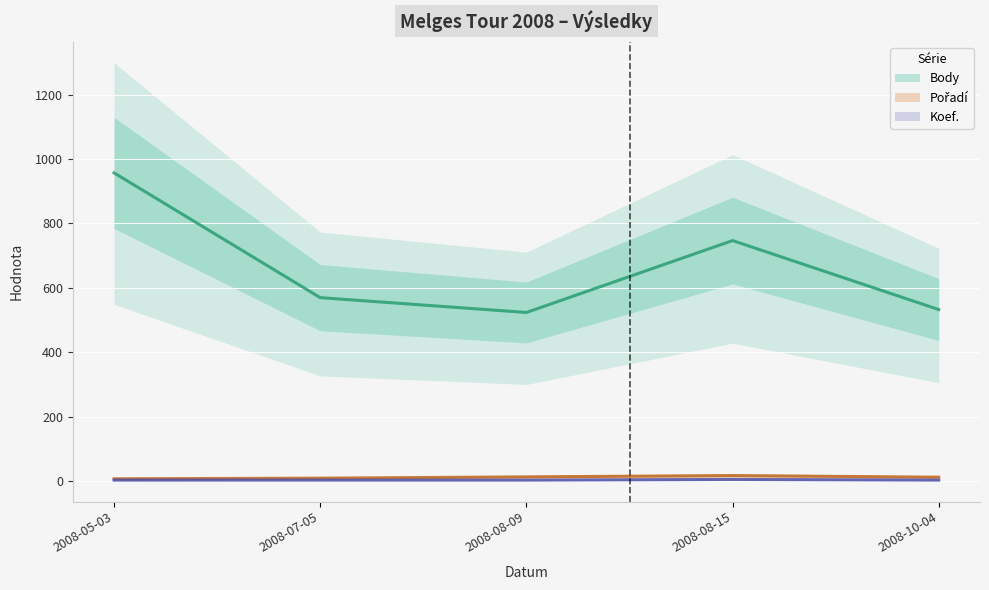

How many Koef. values are between 4 and 5?

4